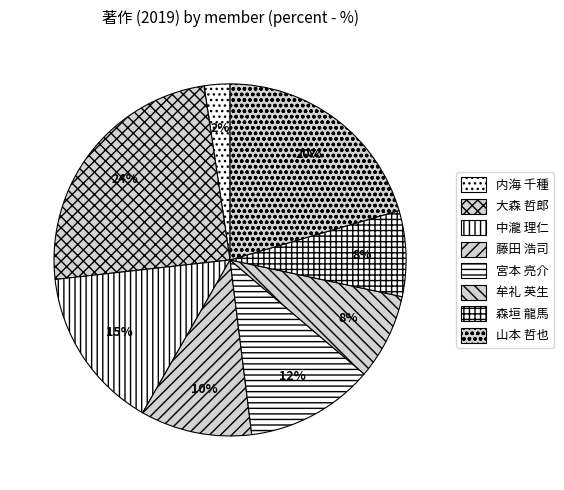

Is the sum of 森垣 龍馬 and 中瀧 理仁 greater than half?

No